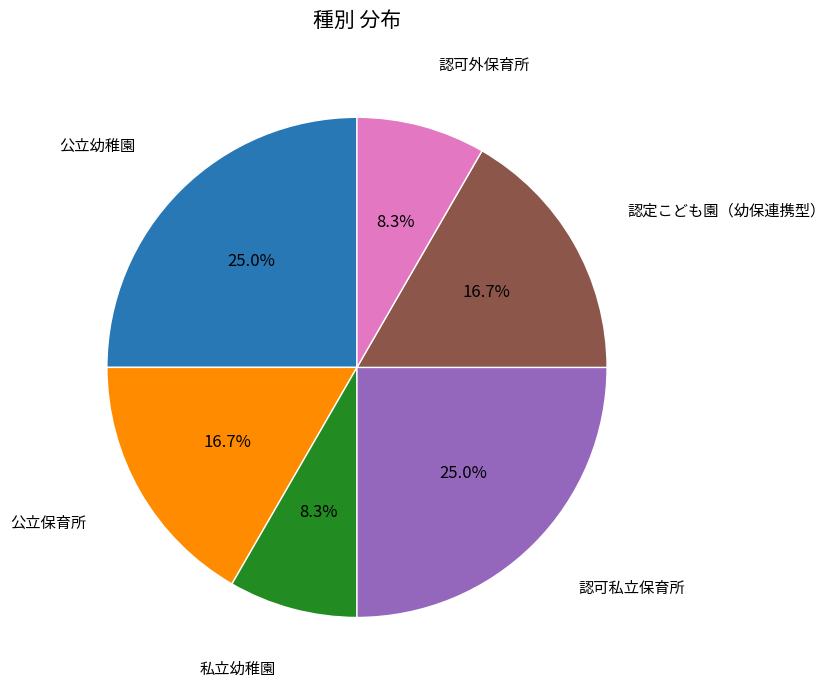

To the nearest percent, what is the average slice percentage?

17%